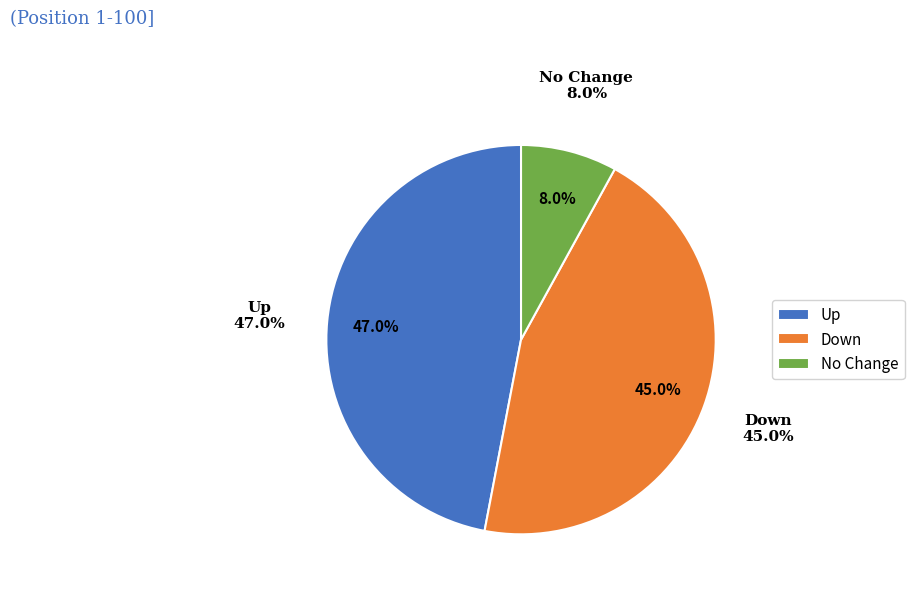

How many segments does this pie chart have?

3